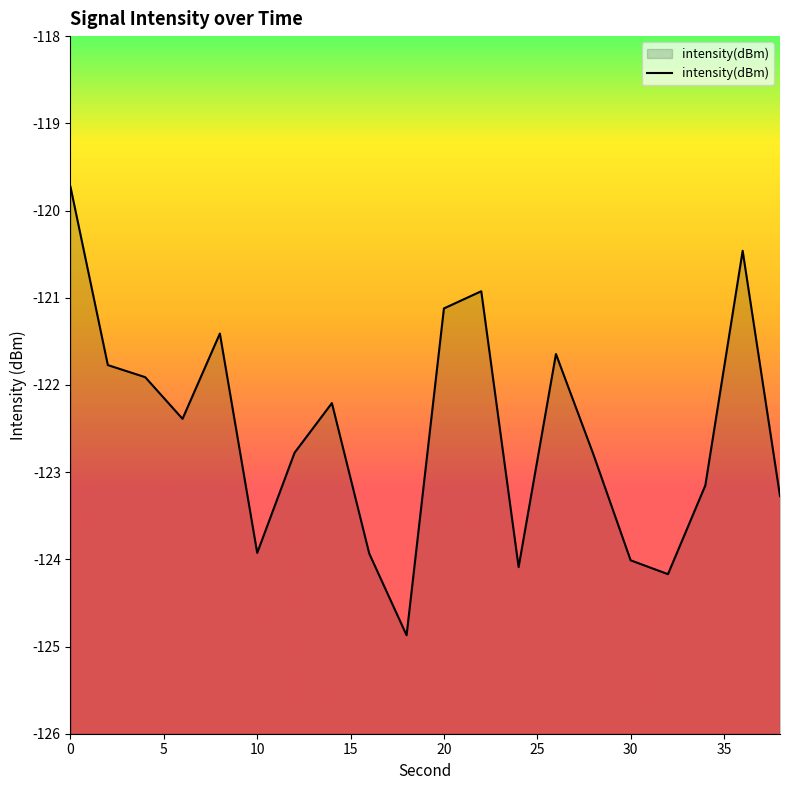

How many points are higher than both their immediate neighbors (excluding endpoints)?

5